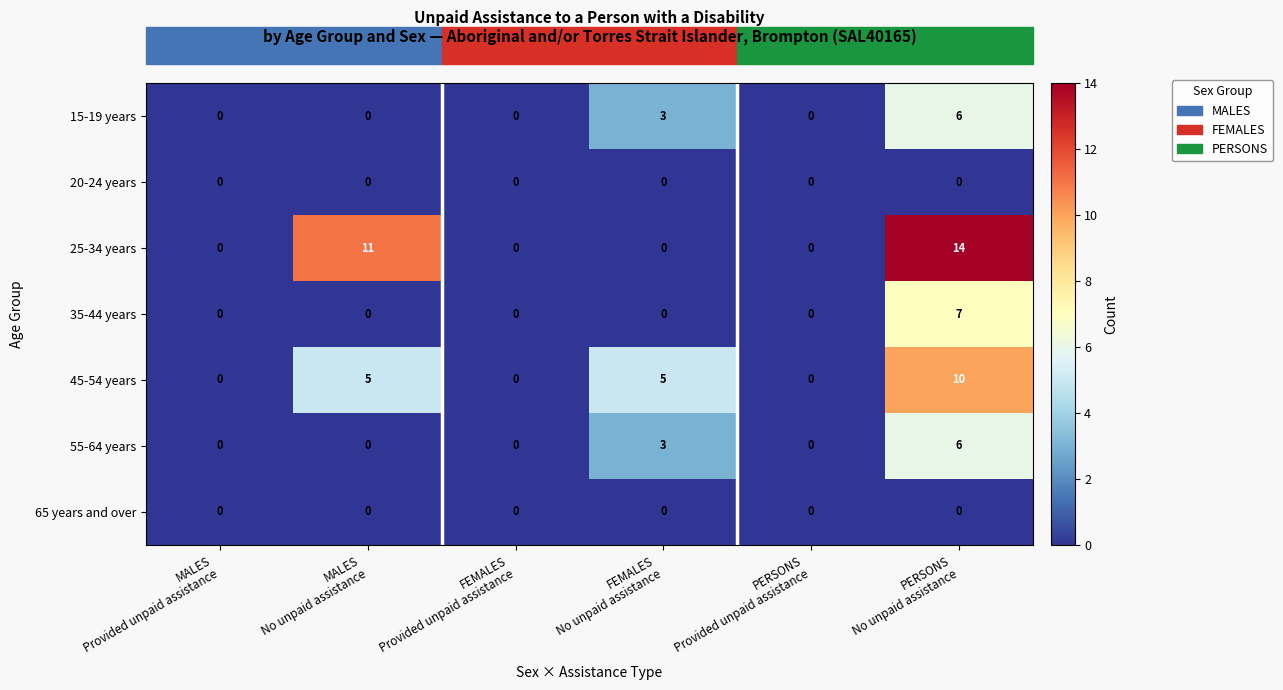

At how many categories does at least one series exceed 13?

1